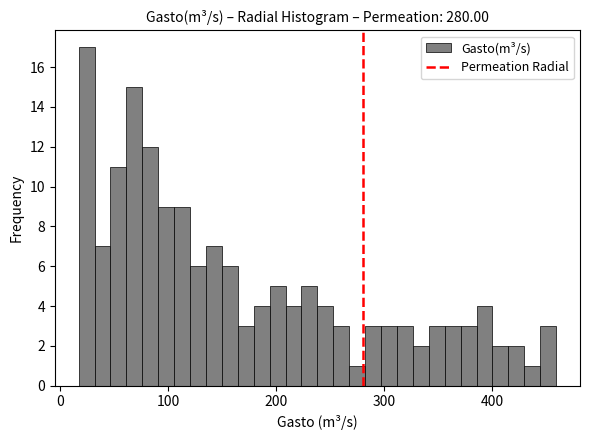

Around what value on the x-axis is the tallest bar? Give the approximate position of its centre, as read against the axis.

20